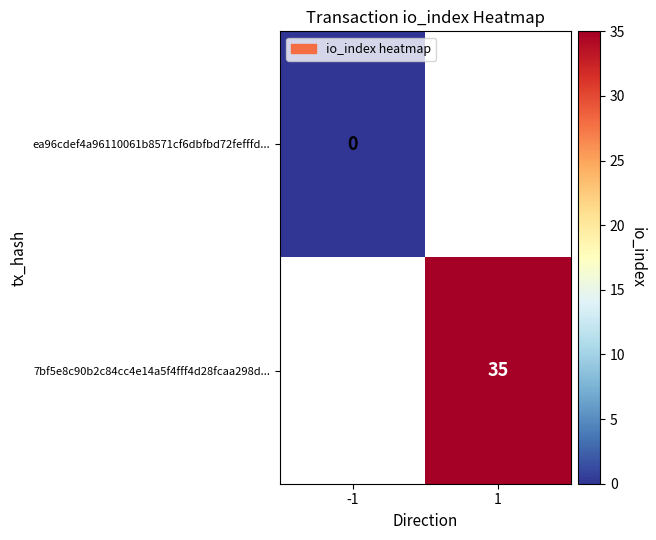

True or false: 7bf5e8c90b2c84cc4e14a5f4fff4d28fcaa298d... has a value of 54 at 1.

False